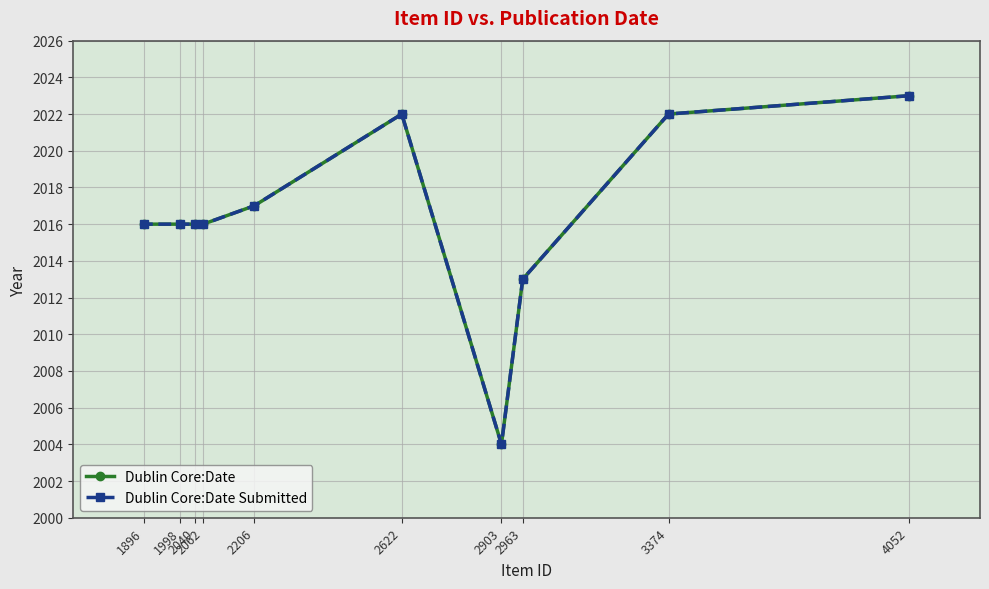

In Dublin Core:Date, how many points are higher than both neighbors (excluding endpoints)?

1